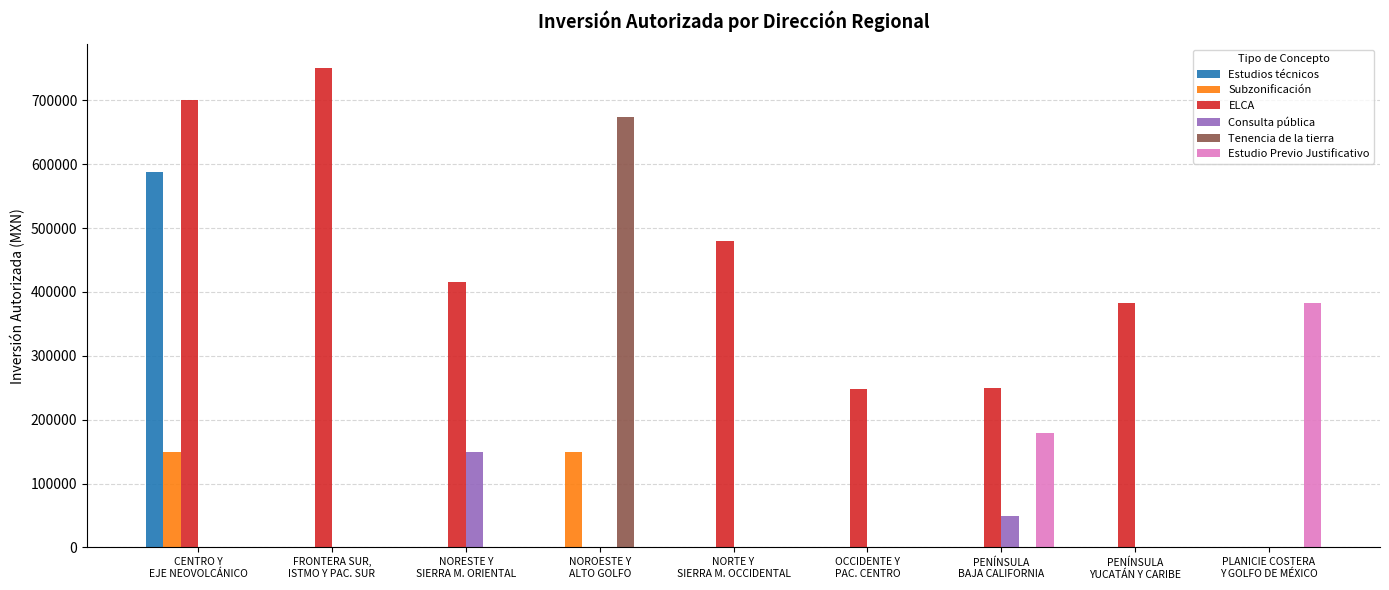

Does the chart contain stacked bars?

No